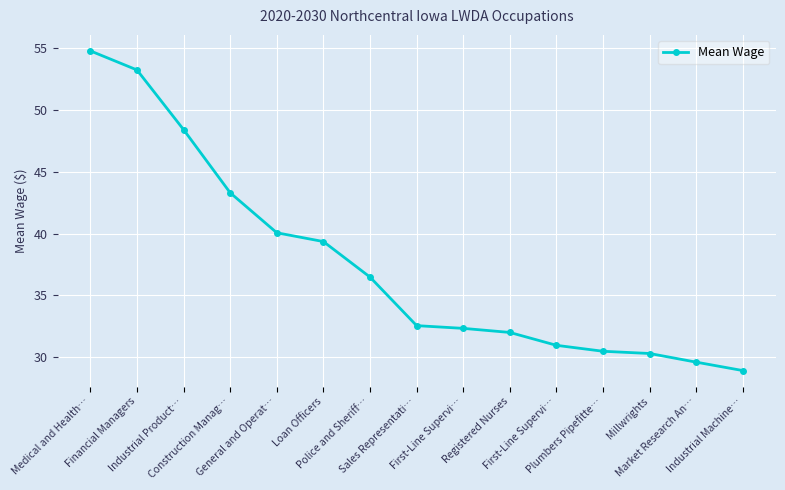

What is the sum of all values?

562.8